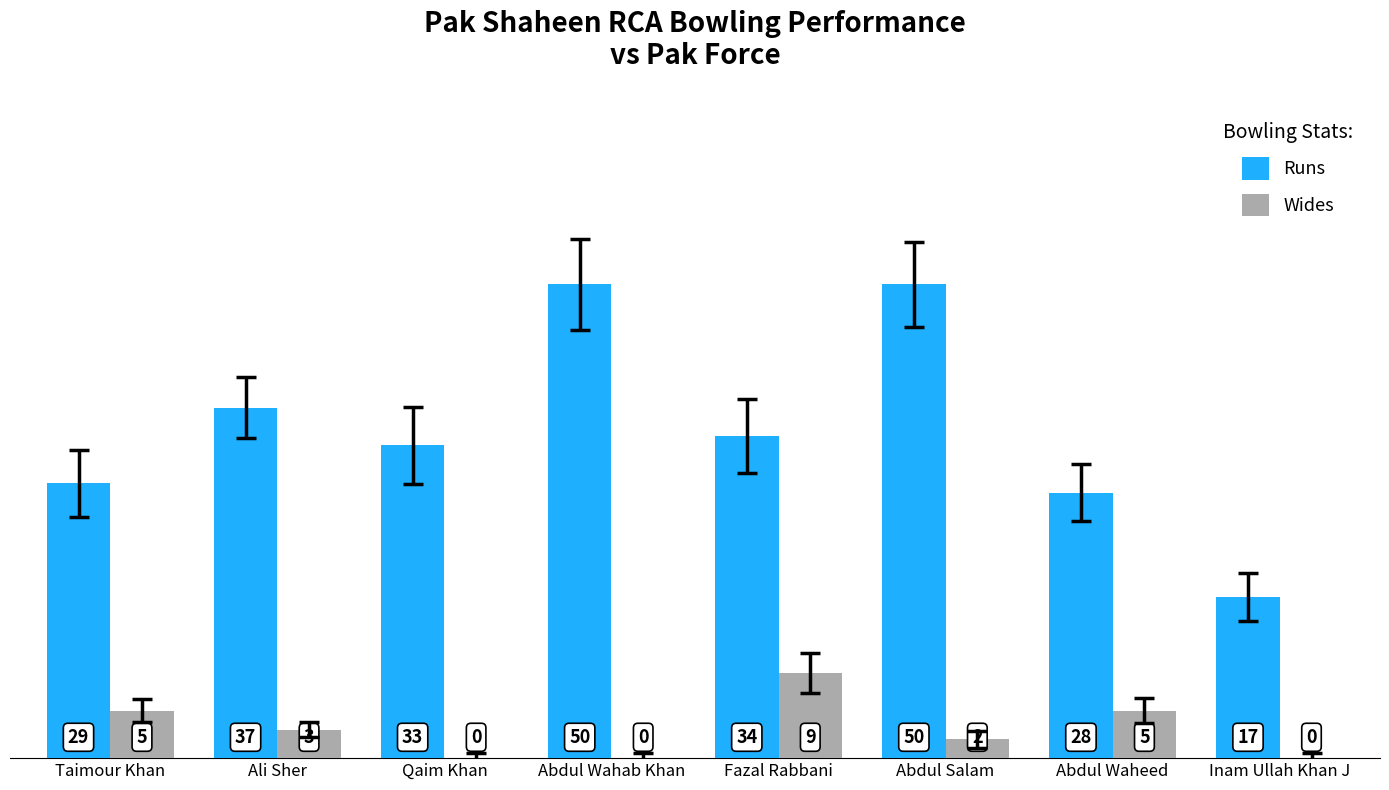

What is the difference between the Wides values at Inam Ullah Khan J and Abdul Waheed?

5